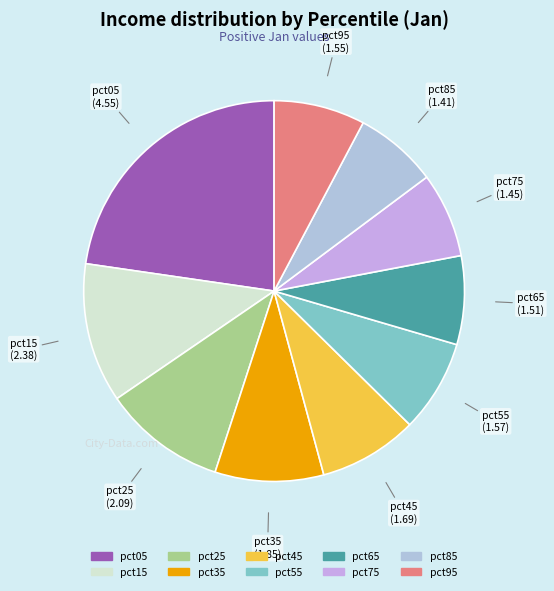

What is the ratio of the value at pct55 to the value at pct15?

0.7